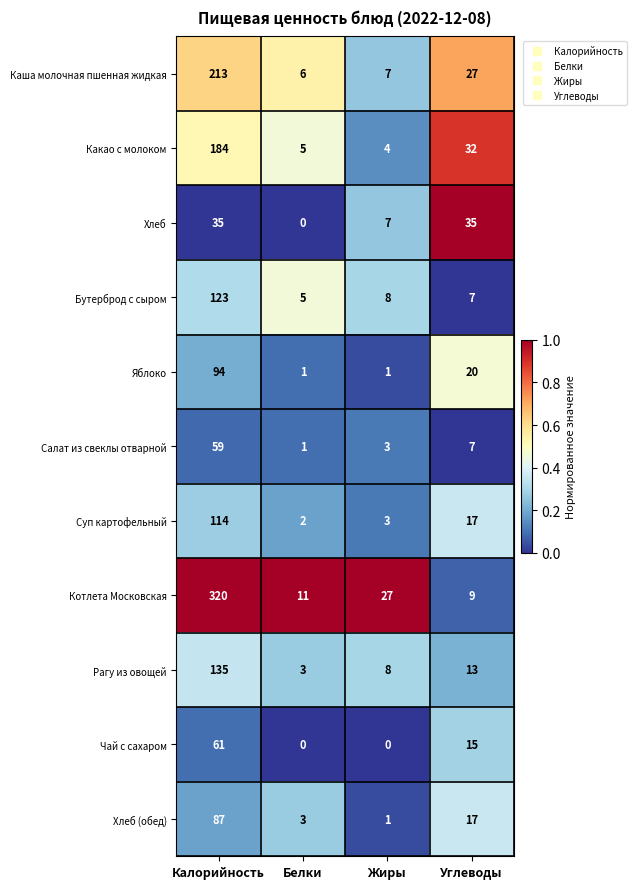

What is the difference between the highest and lowest values at Углеводы?

28